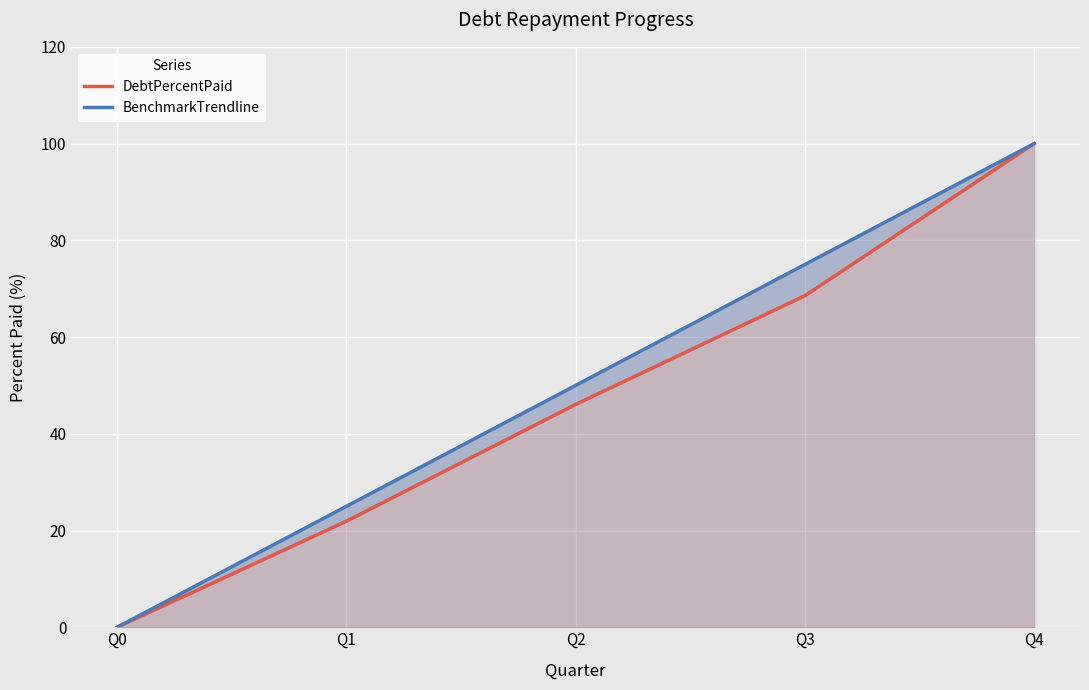

True or false: BenchmarkTrendline and DebtPercentPaid cross at least once.

False